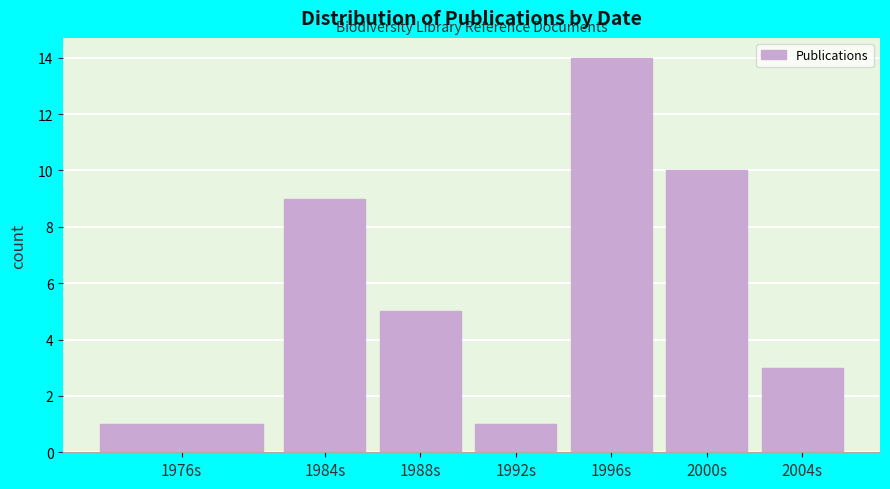

Reading right to left, what are all the values shown in this chart?

3	10	14	1	5	9	1